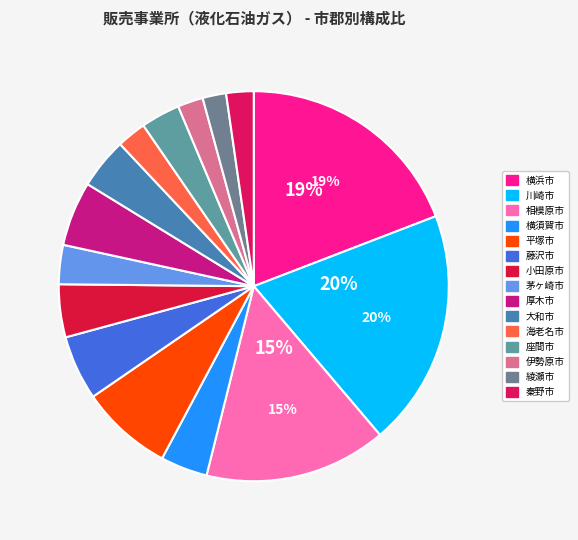

How many segments does this pie chart have?

15